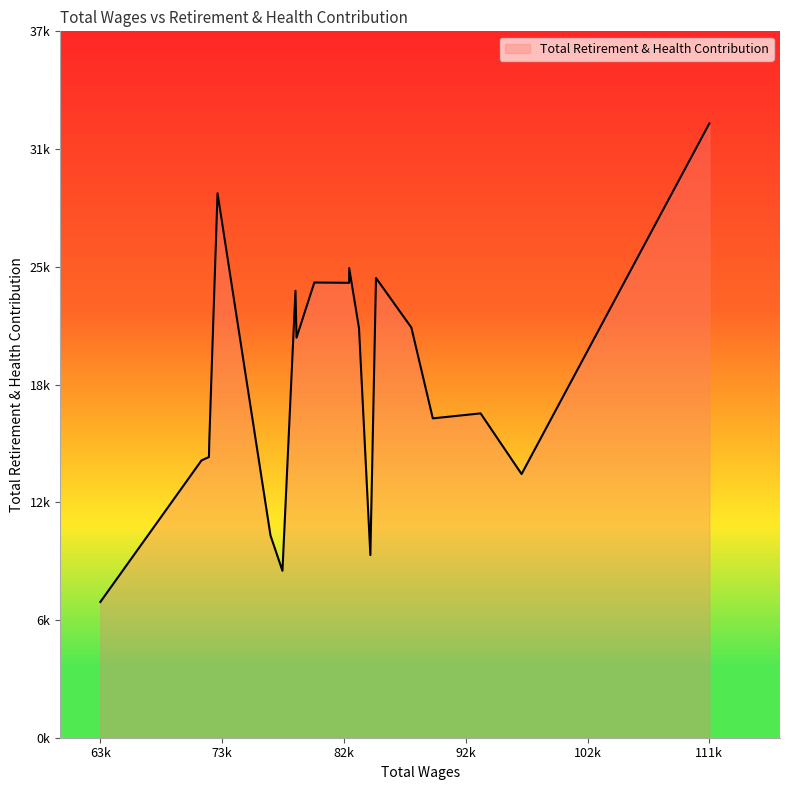

Does the chart have visible grid lines?

No